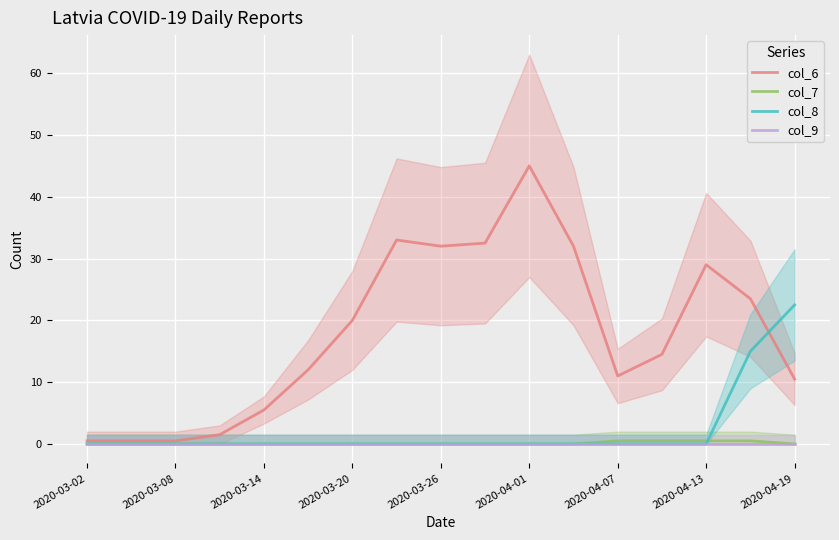

Is it true that col_8 equals 0.0 at 2020-04-07?

True